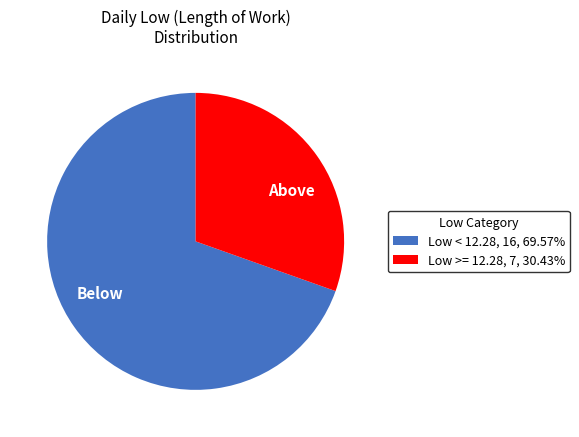

Rank the categories by value from lowest to highest.

Above, Below